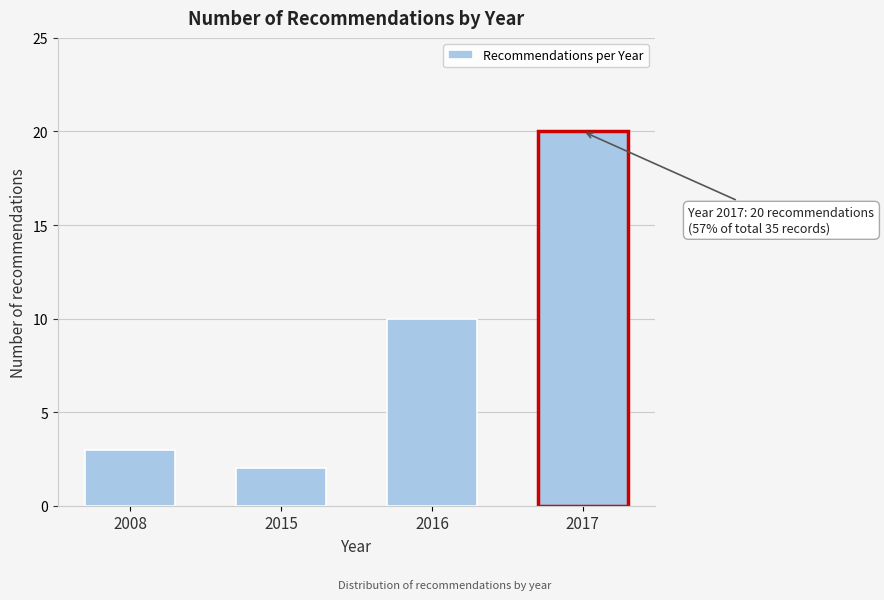

Reading right to left, transcribe all the data shown in this chart.

2017=20	2016=10	2015=2	2008=3